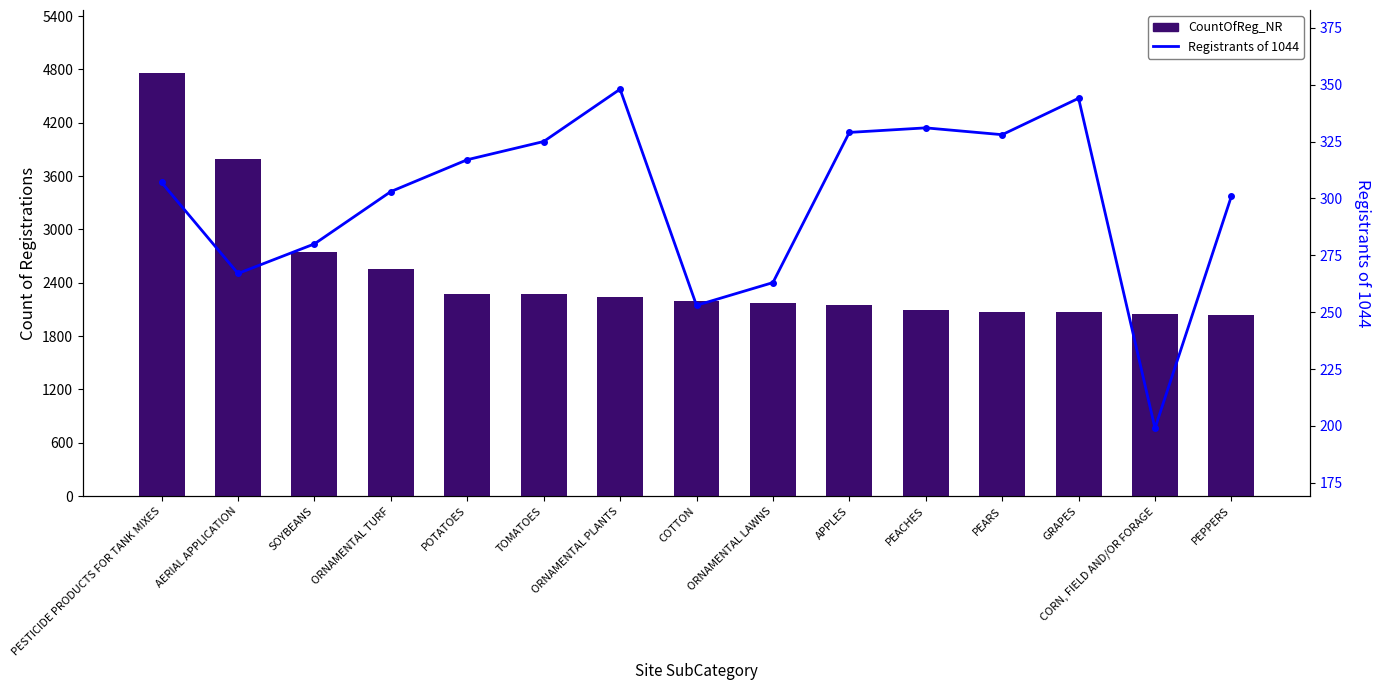

Which category has the highest value in the Registrants of 1044 series?

ORNAMENTAL PLANTS